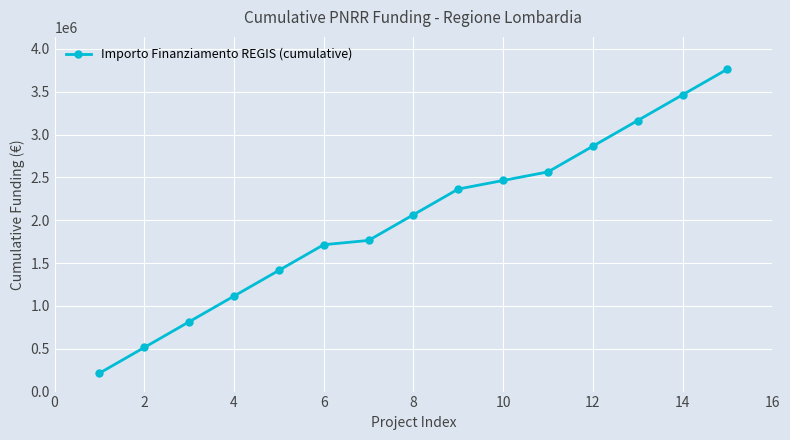

What is the average value?

2018133